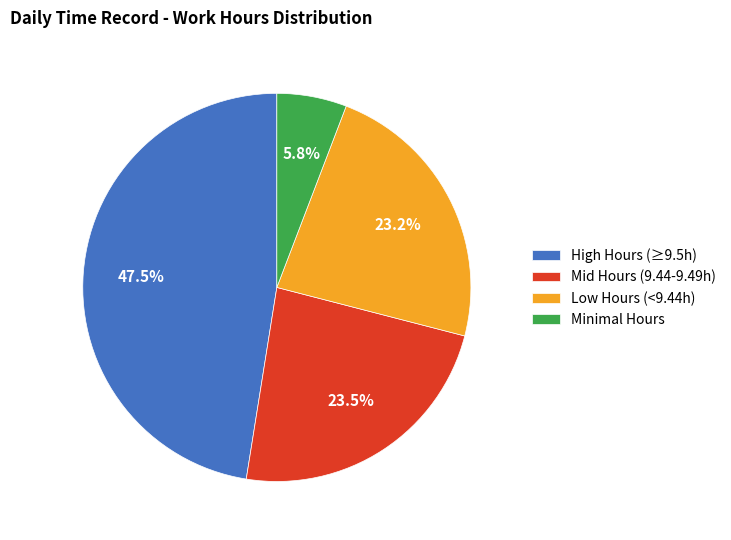

What percentage do High Hours (≥9.5h) and Minimal Hours together represent?

53.3%